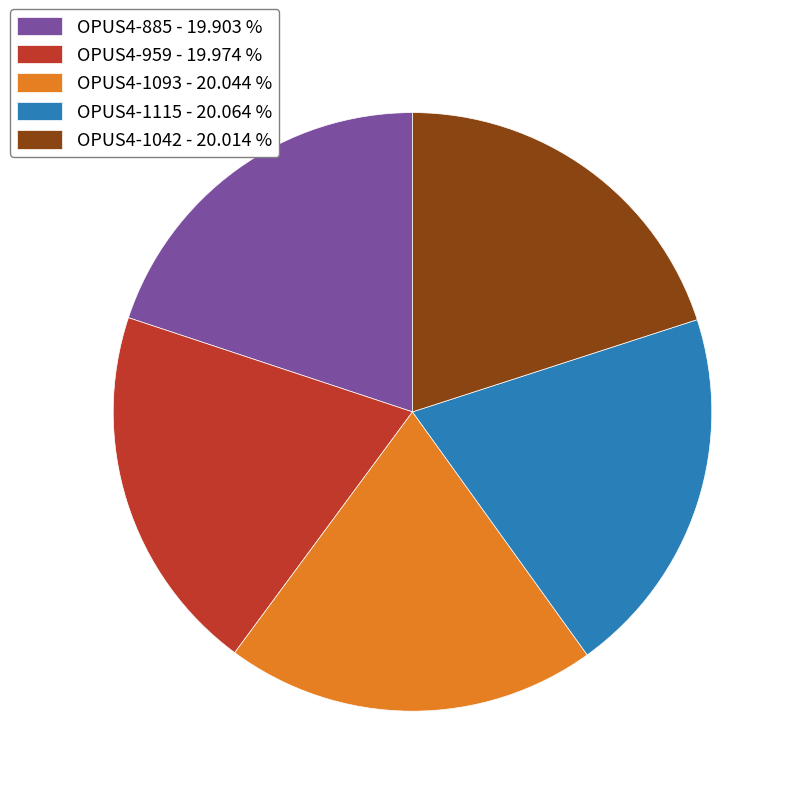

How many segments does this pie chart have?

5